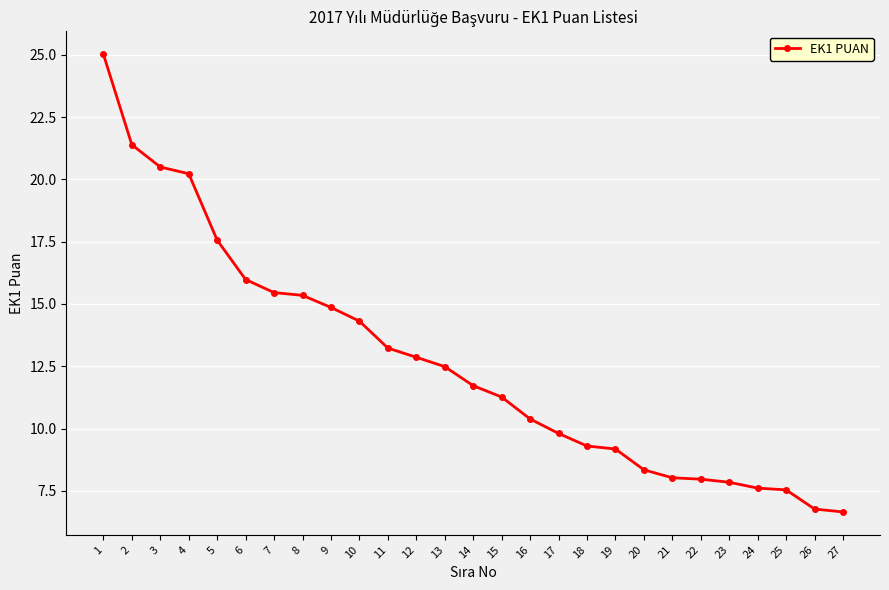

What is the value of the 18th point from the left?

9.3